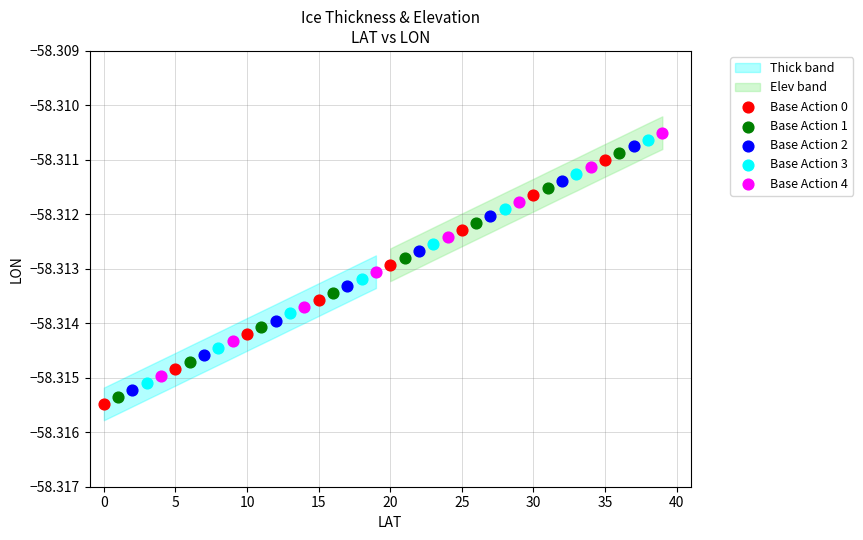

Which series has the widest spread of Y values?

Base Action 0